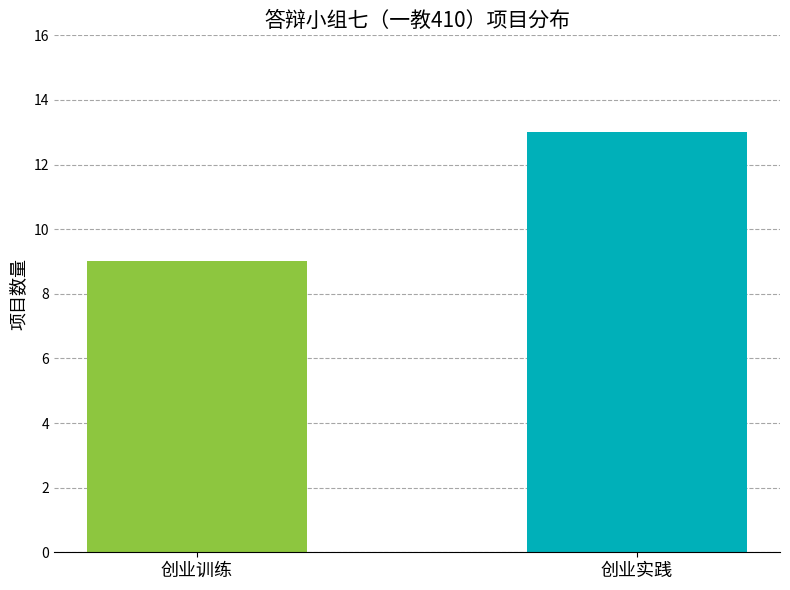

Rank the categories by value from lowest to highest.

创业训练, 创业实践